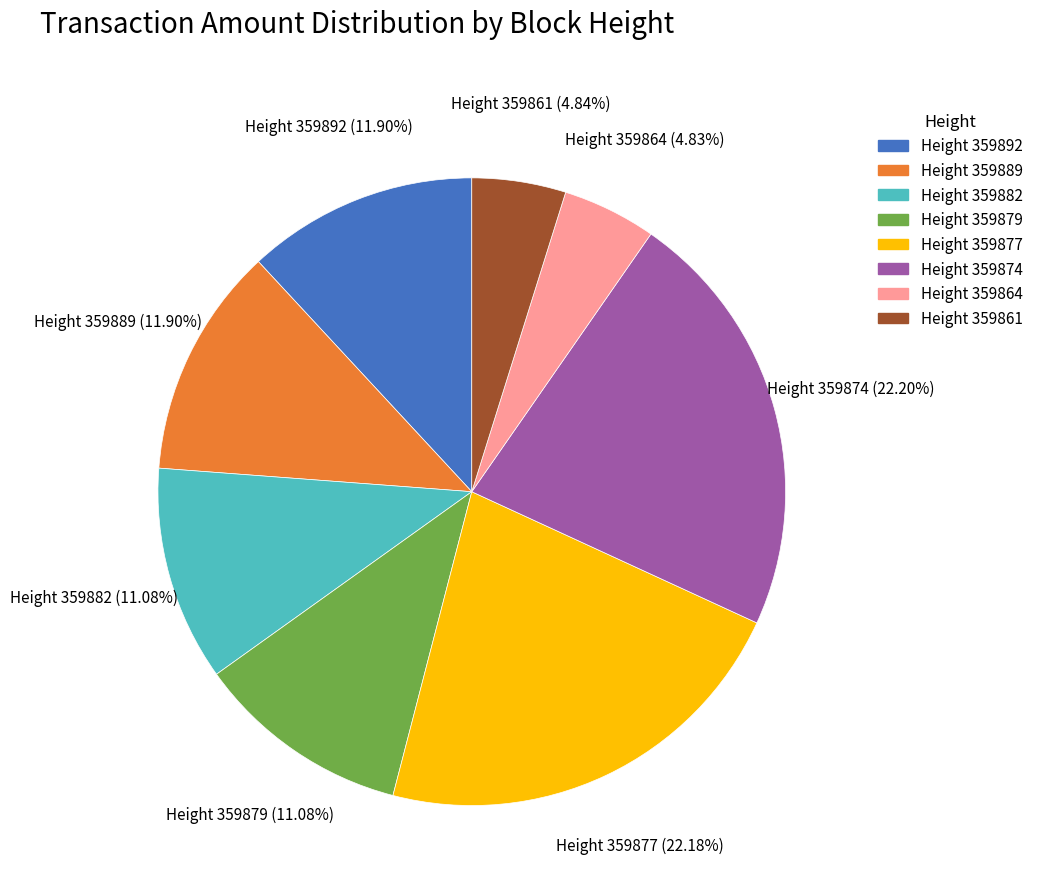

To the nearest percent, what is the average slice percentage?

12%